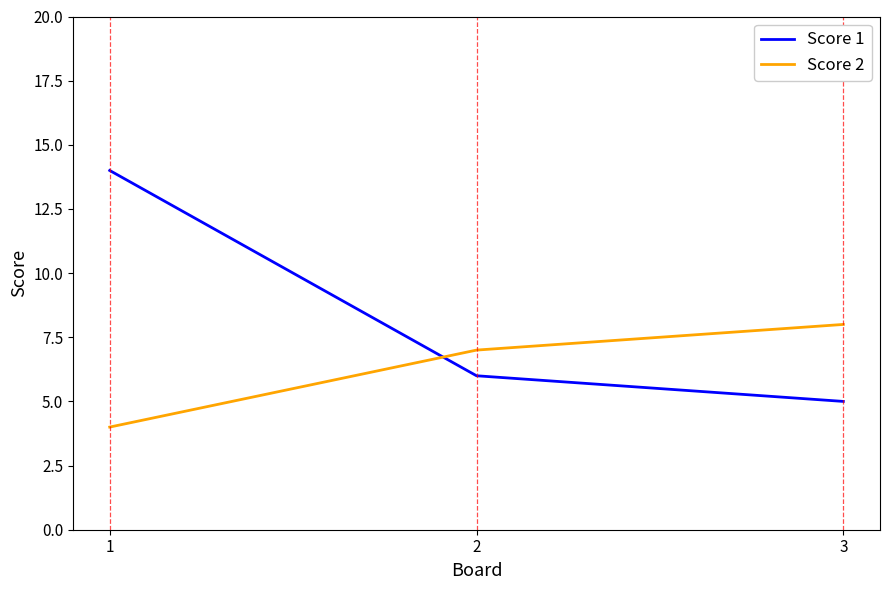

Reading right to left, list all the values displayed in this chart.

Score 1: 5	6	14
Score 2: 8	7	4